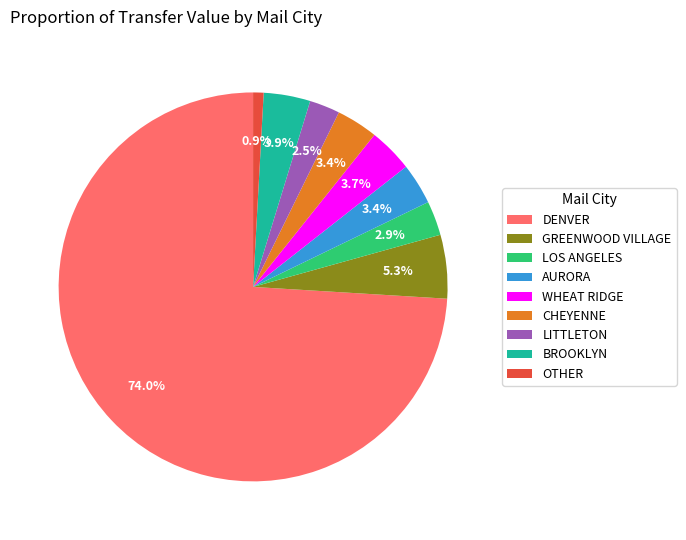

What is the majority slice?

DENVER